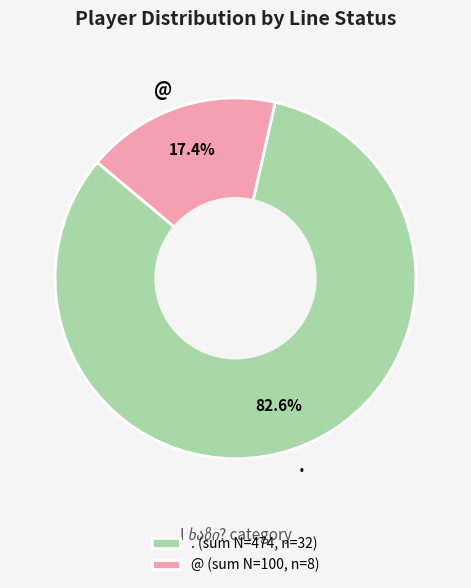

Combined, do @ and . account for over 50%?

Yes